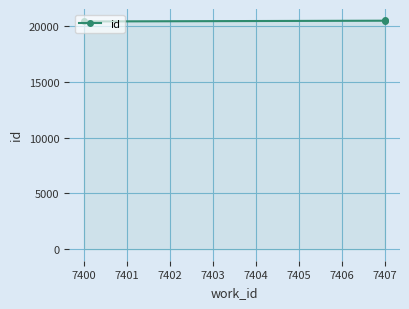

Does the chart display data point markers on the line(s)?

Yes